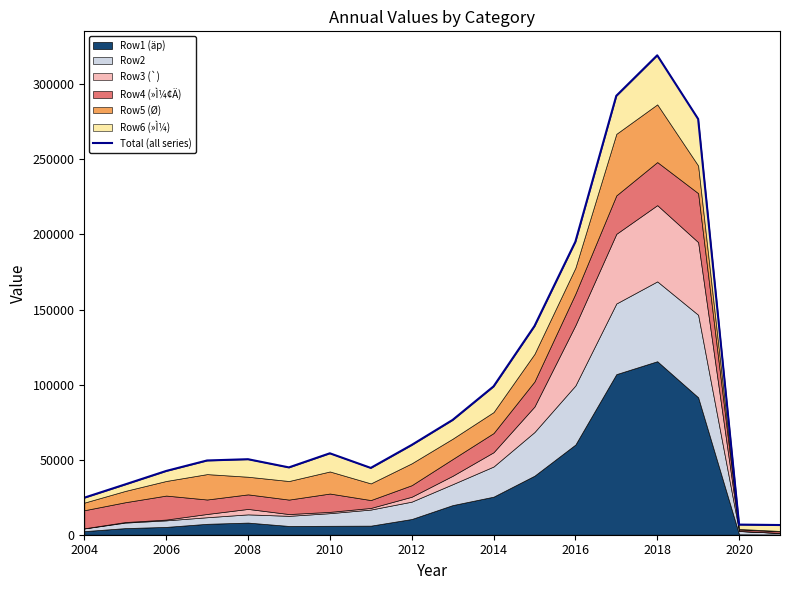

What is the sum of all values?

1814813